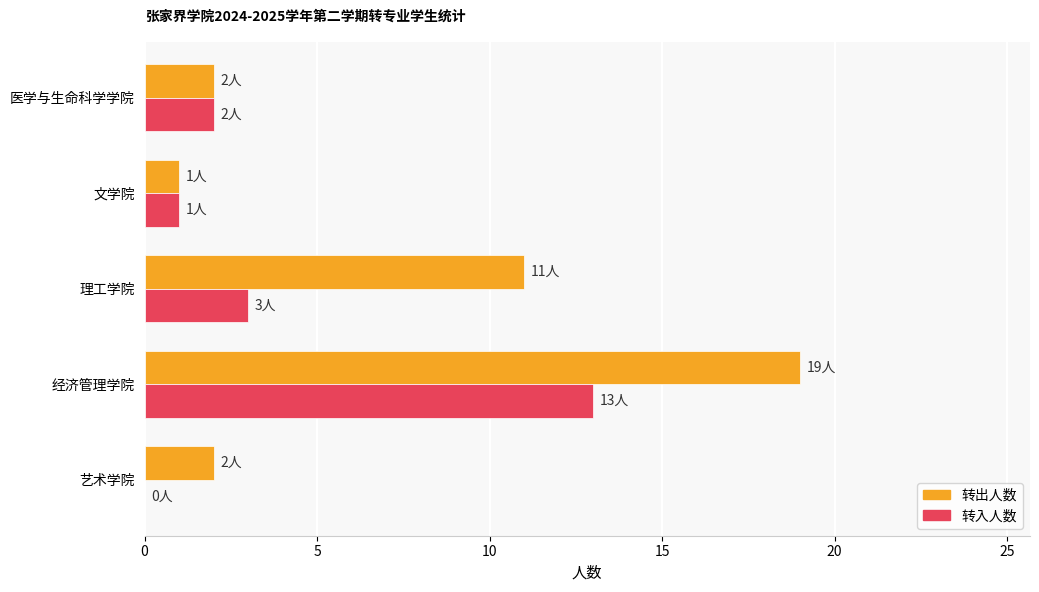

Where is 转出人数 nearest to the value 10?

理工学院